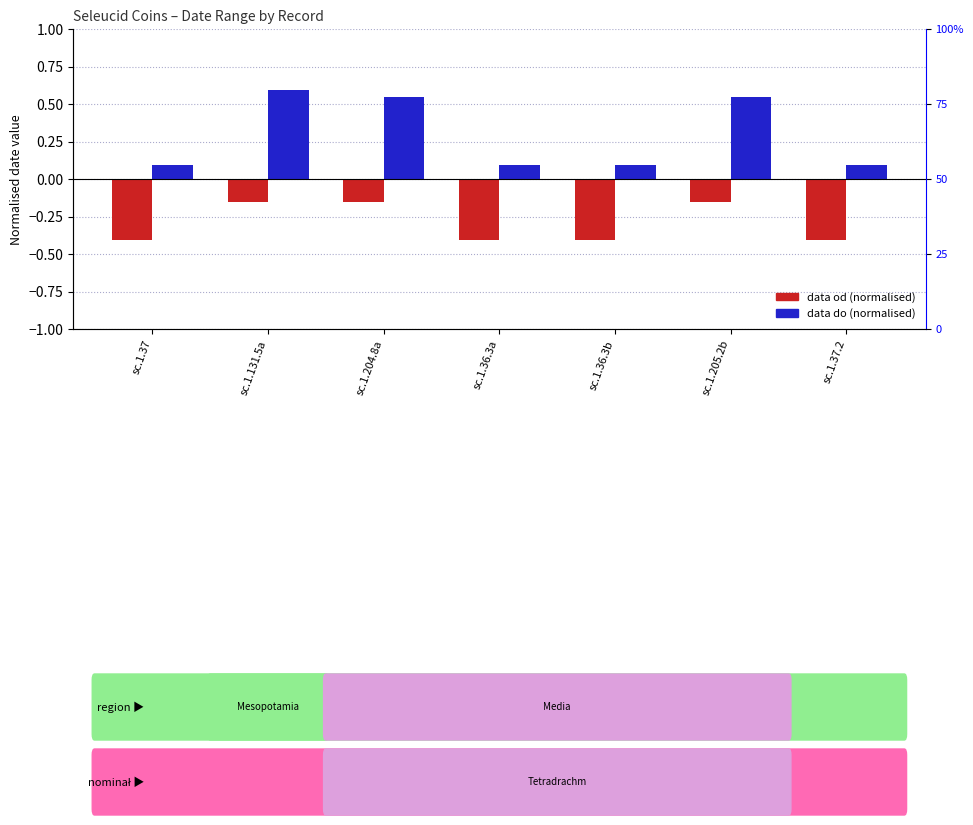

What is the average value of the data do (normalised) series?

0.3